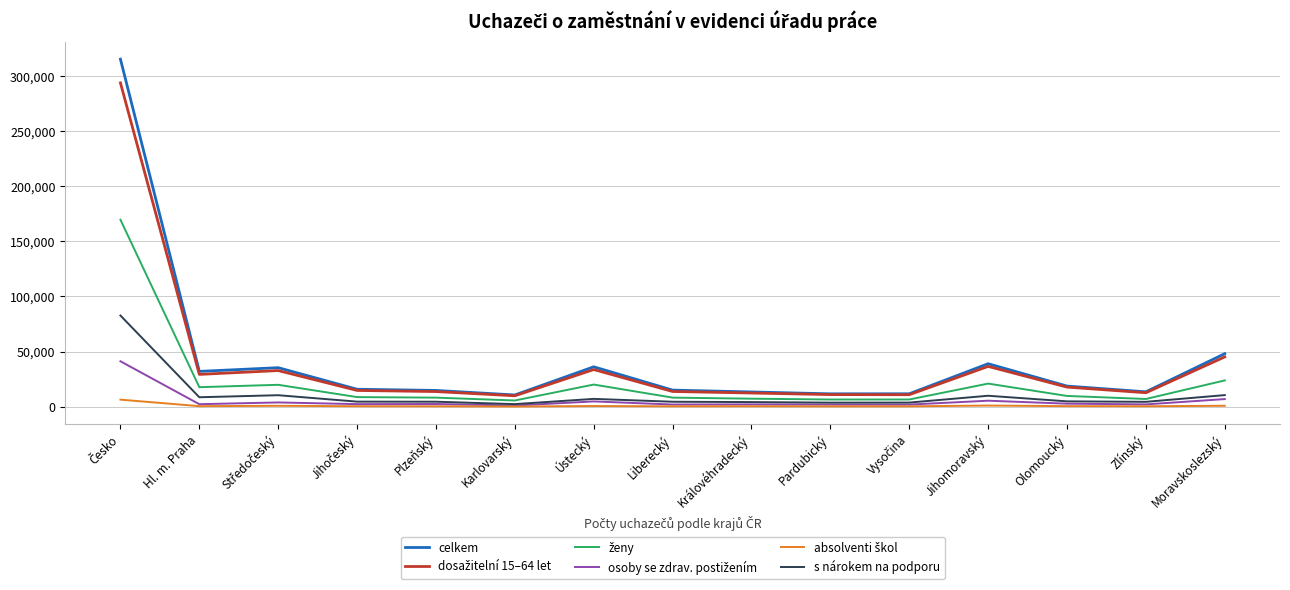

Which series has the widest spread of values?

celkem